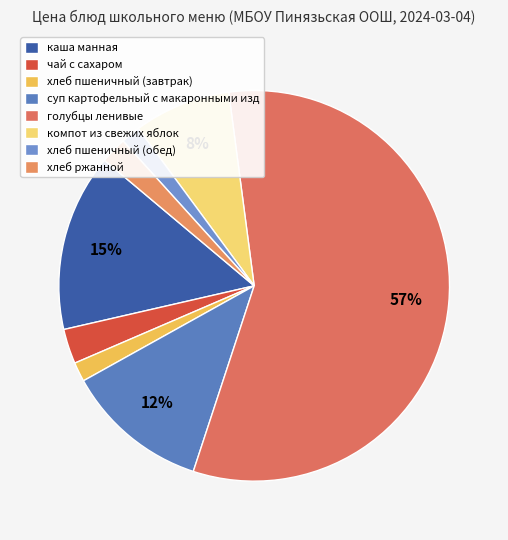

How many slices are in this pie chart?

8